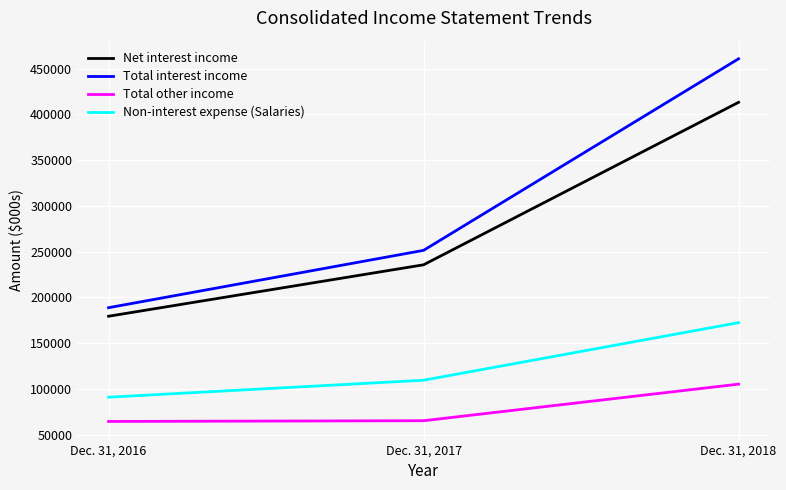

What is the maximum value shown in the chart?

460632